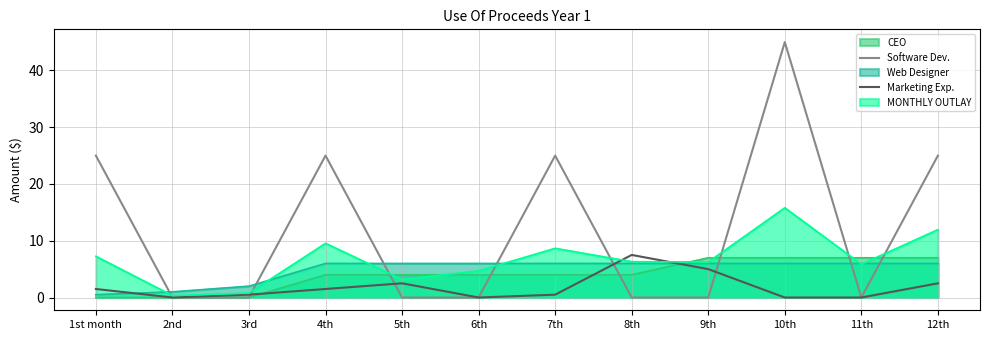

In Software Dev., how many points are higher than both neighbors (excluding endpoints)?

3